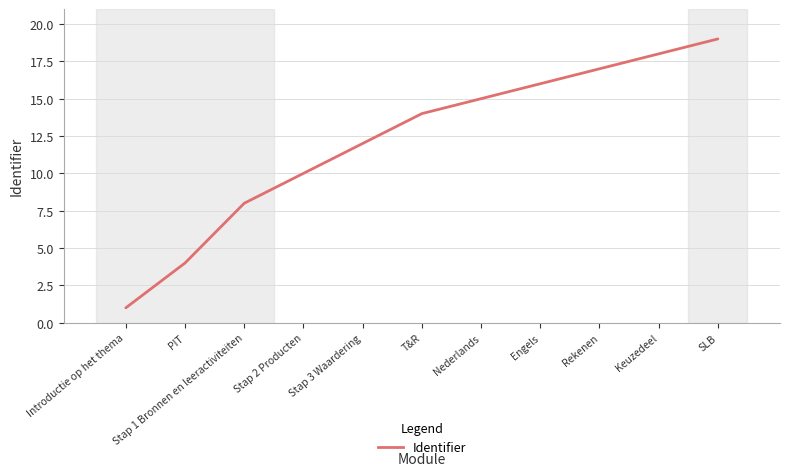

Reading left to right, what are all the values shown in this chart?

1	4	8	10	12	14	15	16	17	18	19